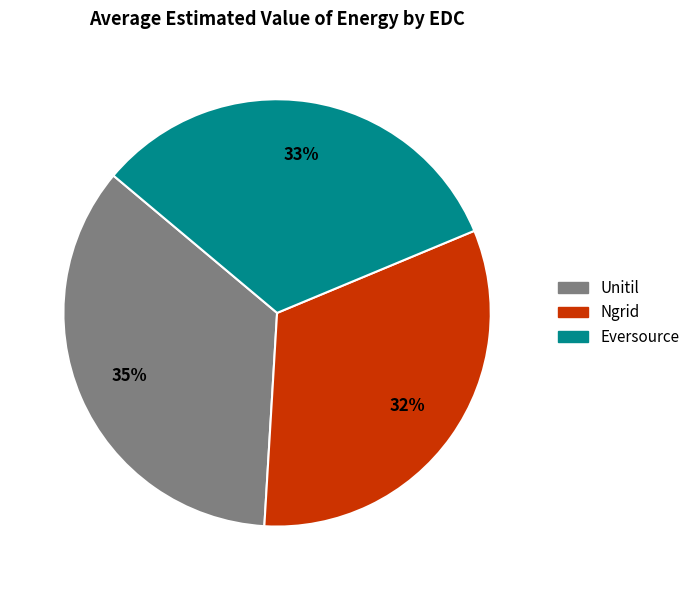

Is it true that Eversource is 33% of the pie?

True